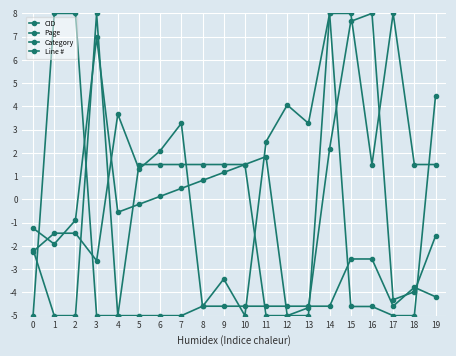

How many lines are shown in the chart?

4